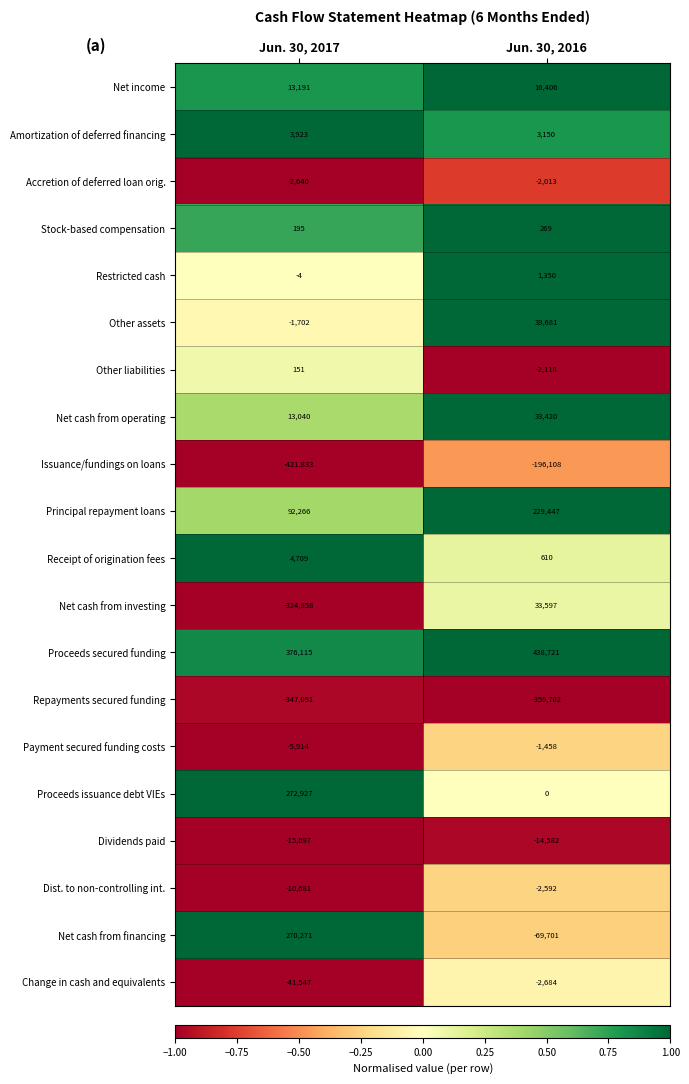

The Receipt of origination fees series shows 317 at Jun. 30, 2016. True or false?

False